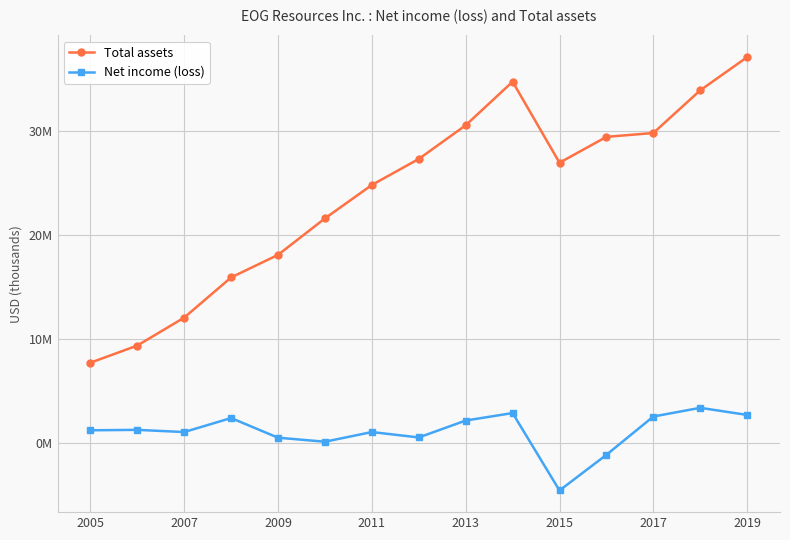

What are all the series names shown in the legend?

Total assets, Net income (loss)